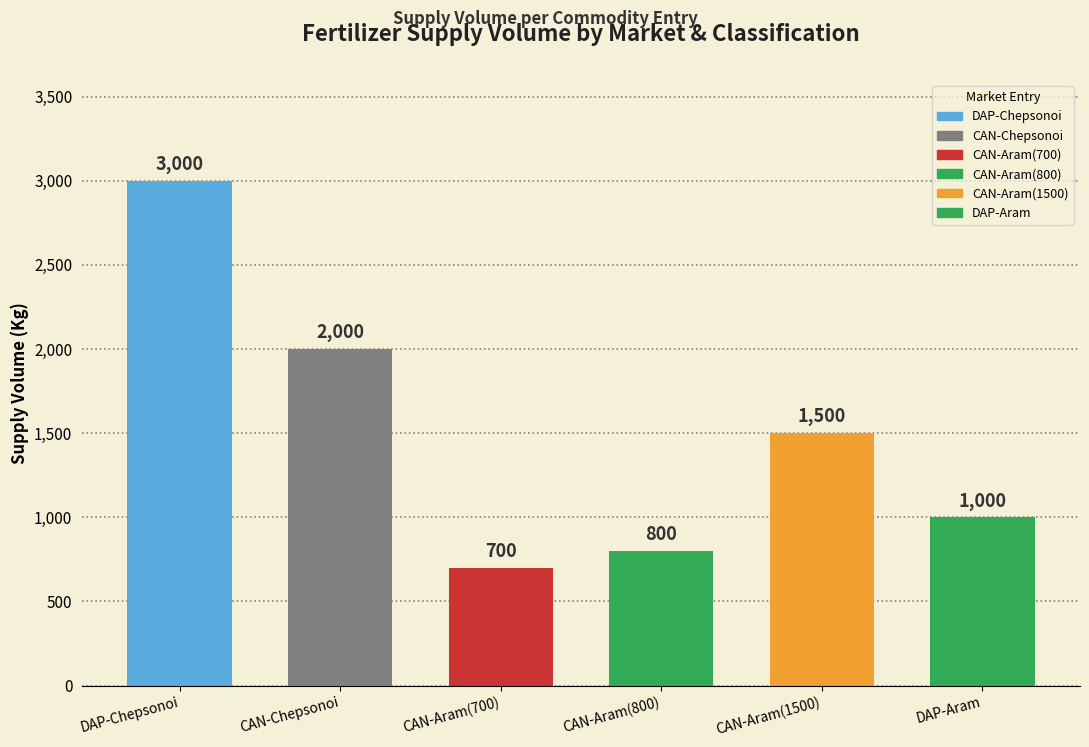

Reading left to right, list all the values displayed in this chart.

3000	2000	700	800	1500	1000